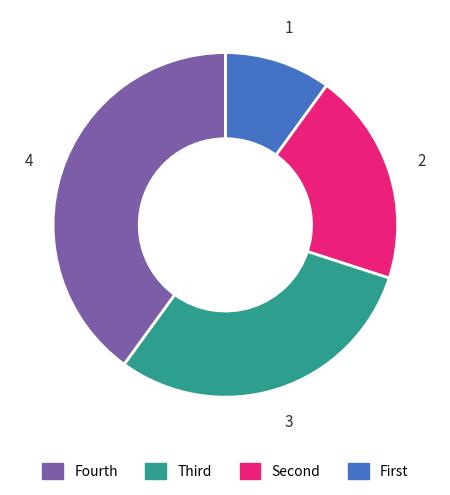

How many slices are in this pie chart?

4